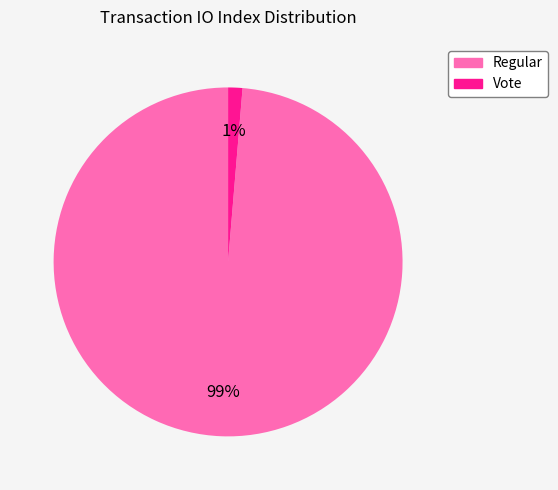

To the nearest percent, what percentage of the pie is Regular?

99%